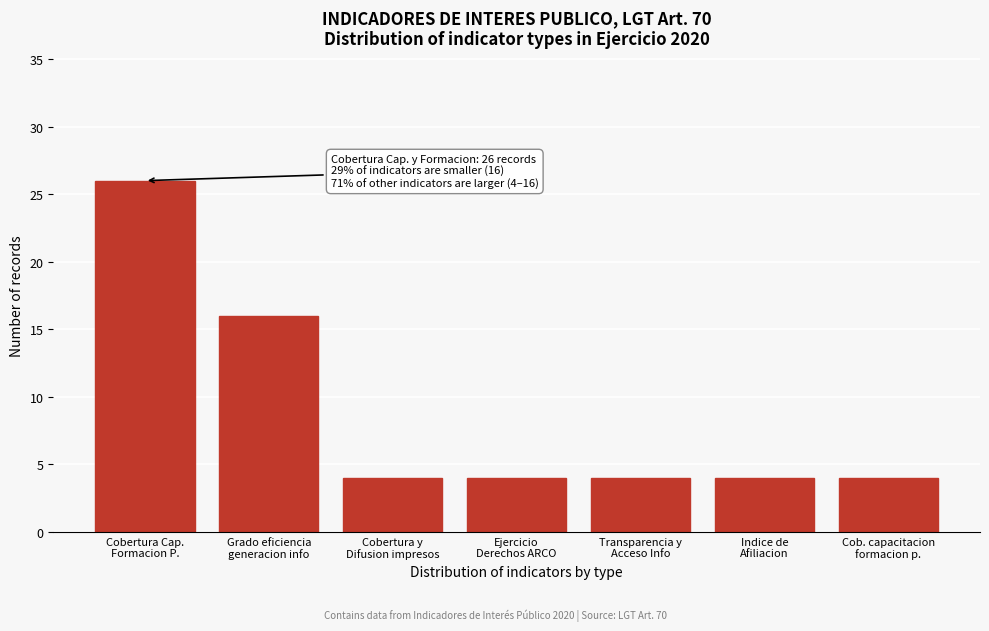

Reading left to right, extract all data points from this chart.

26	16	4	4	4	4	4